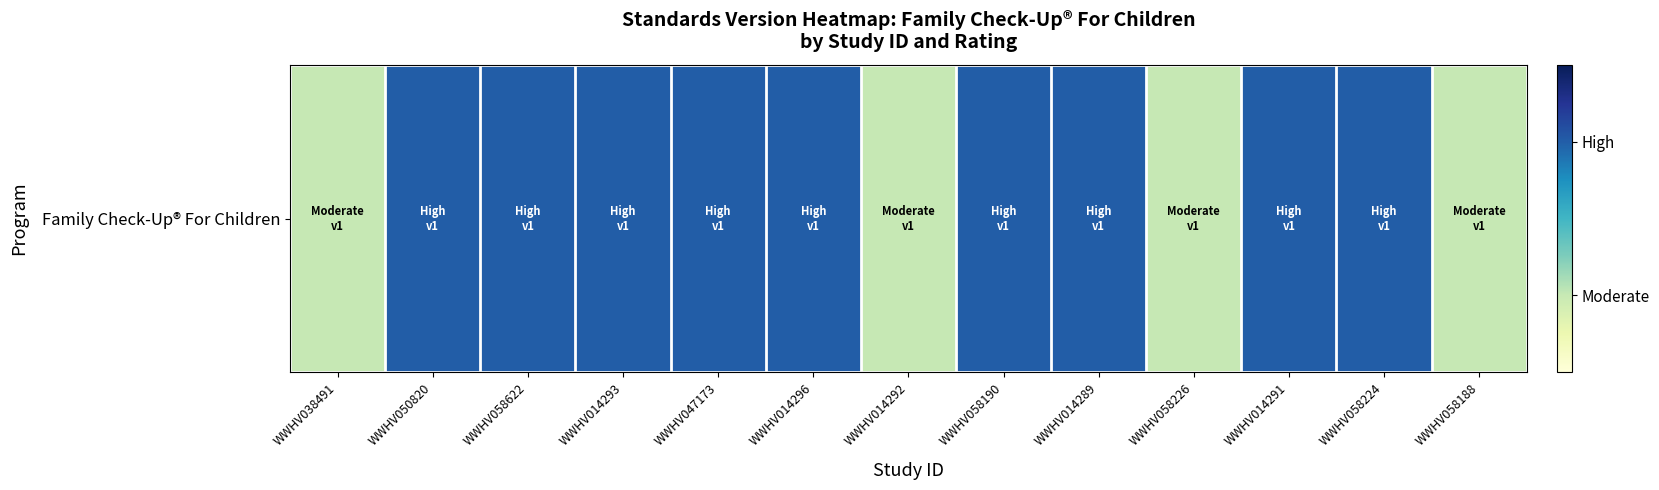

Reading right to left, extract all data points from this chart.

1	2	2	1	2	2	1	2	2	2	2	2	1